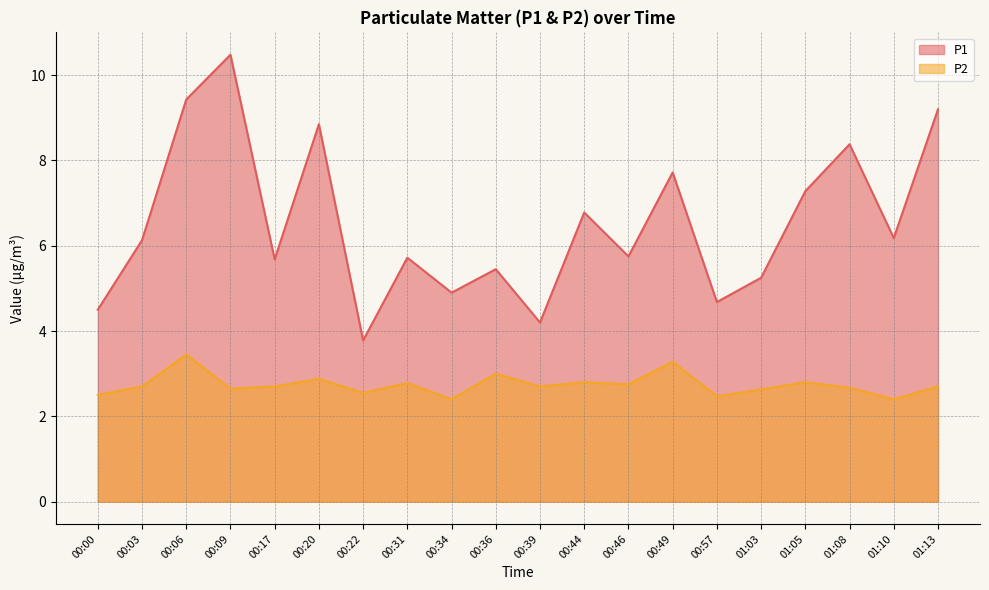

List the series in order of their overall mean, highest first.

P1, P2